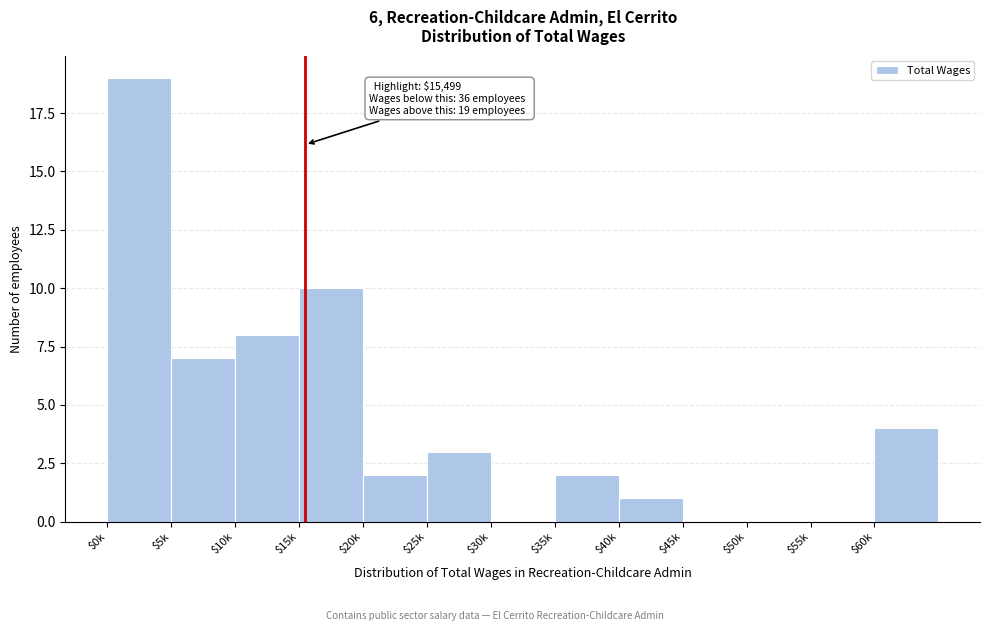

What is the sum of all values?

56